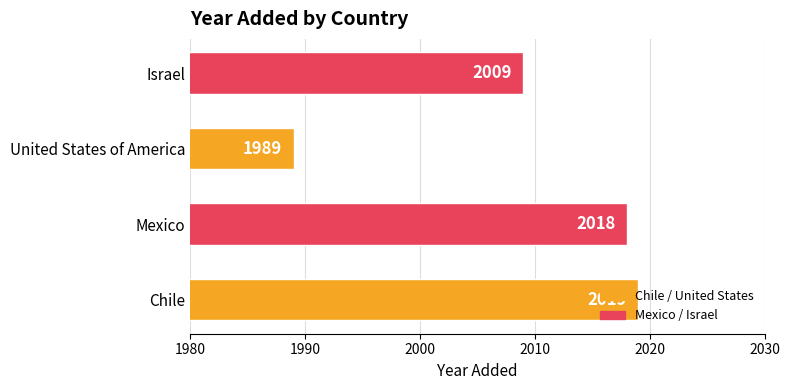

At which category does the chart reach its minimum across all series?

United States of America